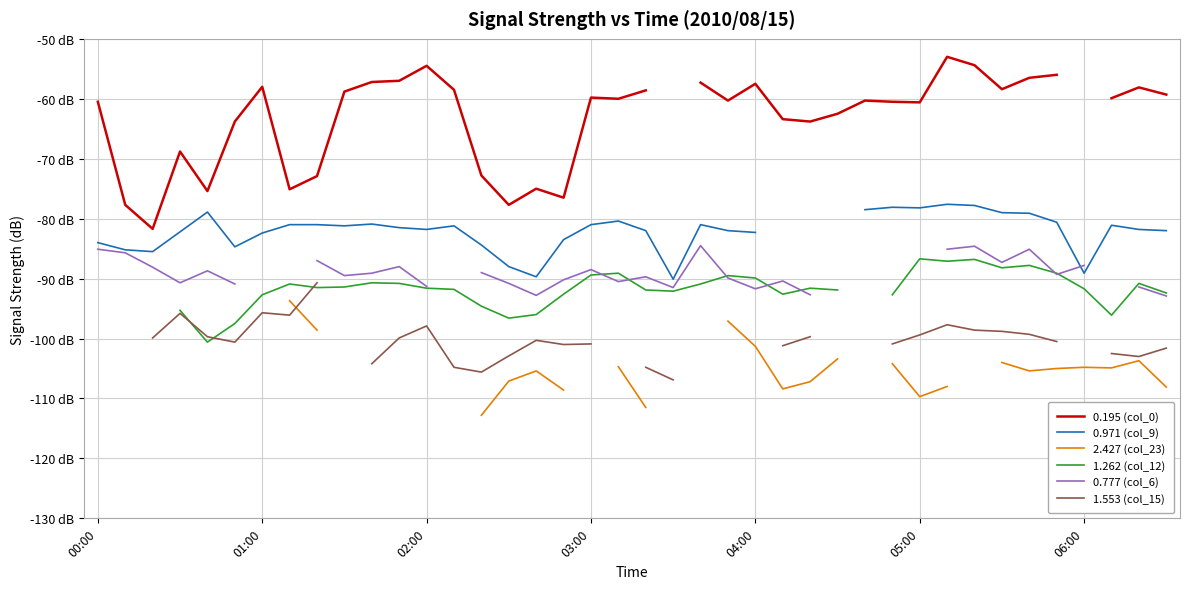

Does the chart display data point markers on the line(s)?

No